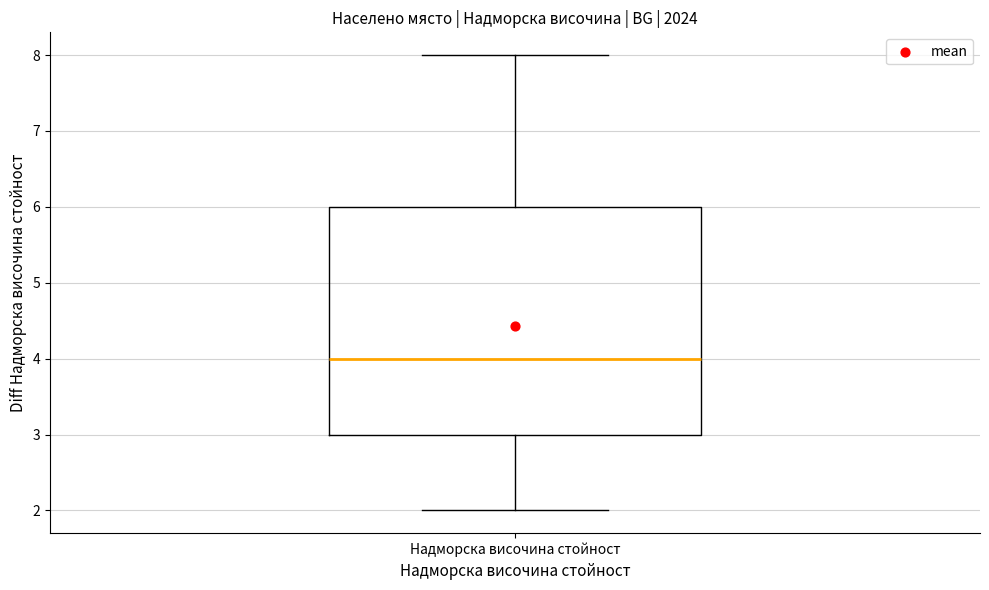

Where does the median line of the box for Надморска височина стойност sit on the y-axis? The values are not printed on the chart, so give them approximately, as read against the axis.

4